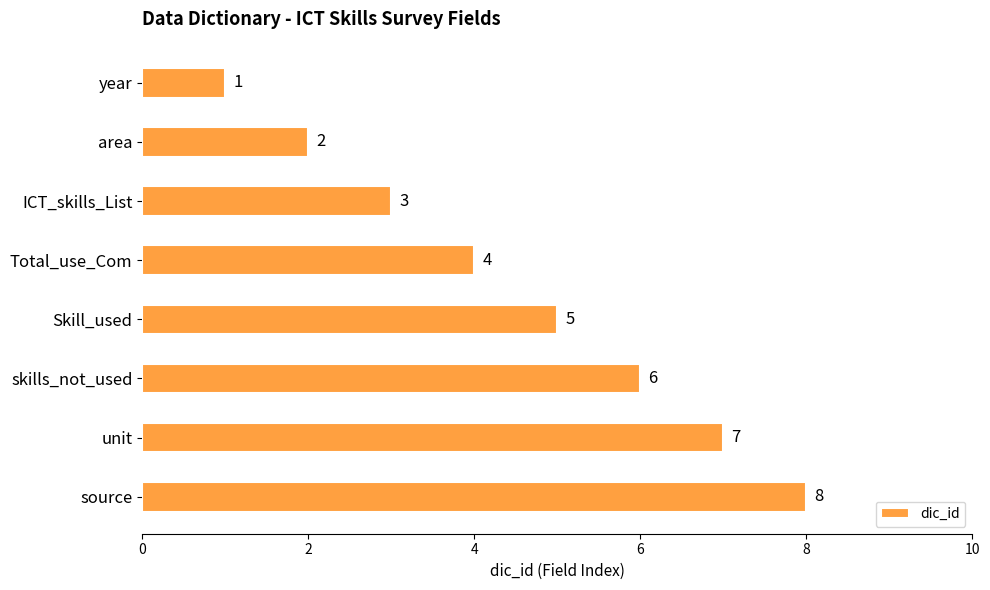

What is the label of the 4th bar from the bottom?

Skill_used